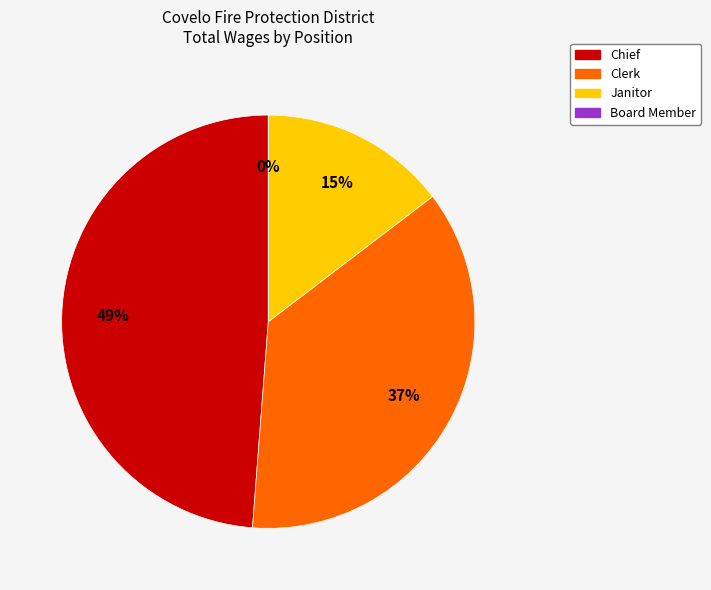

True or false: Janitor accounts for 15% of the total.

True